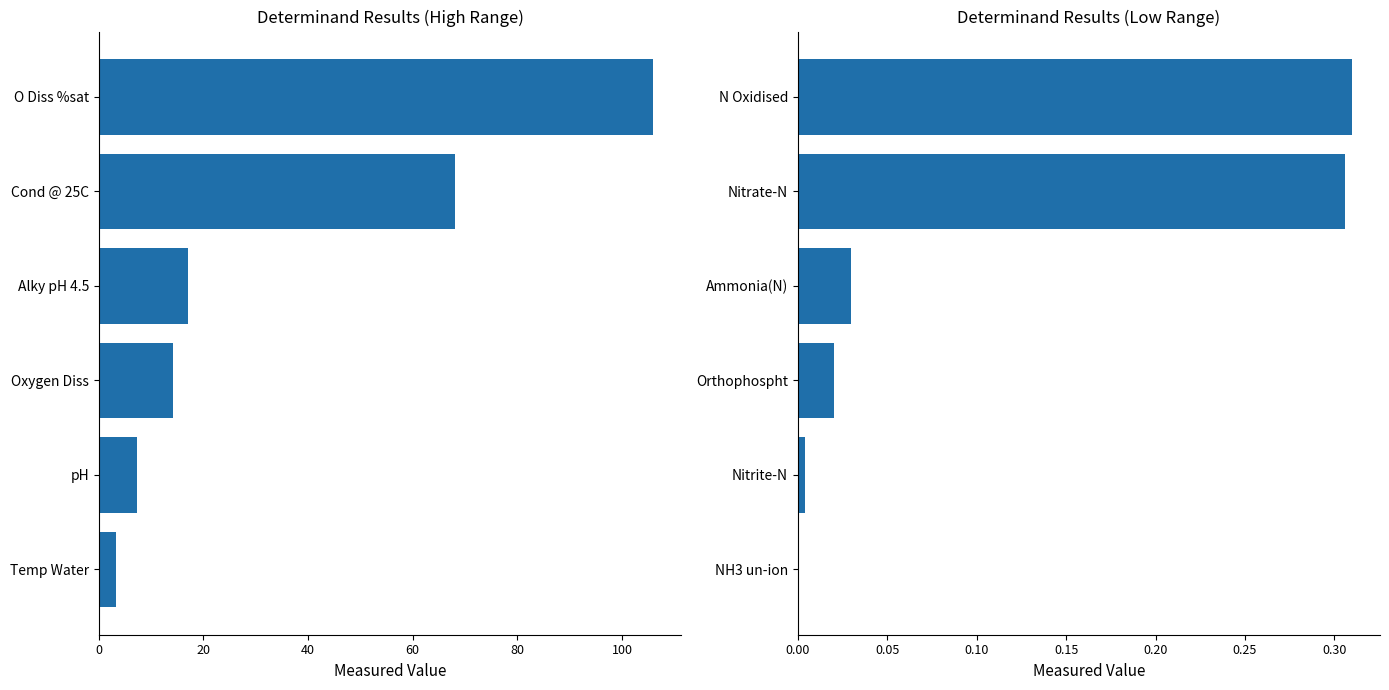

What is the sum of the result (>1) values at 100 and 40?

20.3